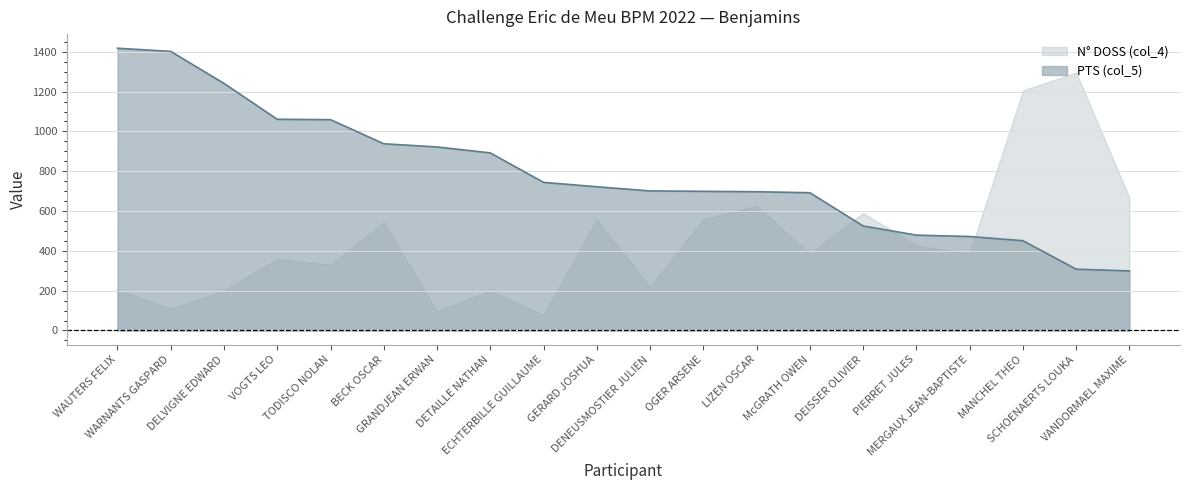

True or false: N° DOSS (col_4) and PTS (col_5) cross at least once.

True